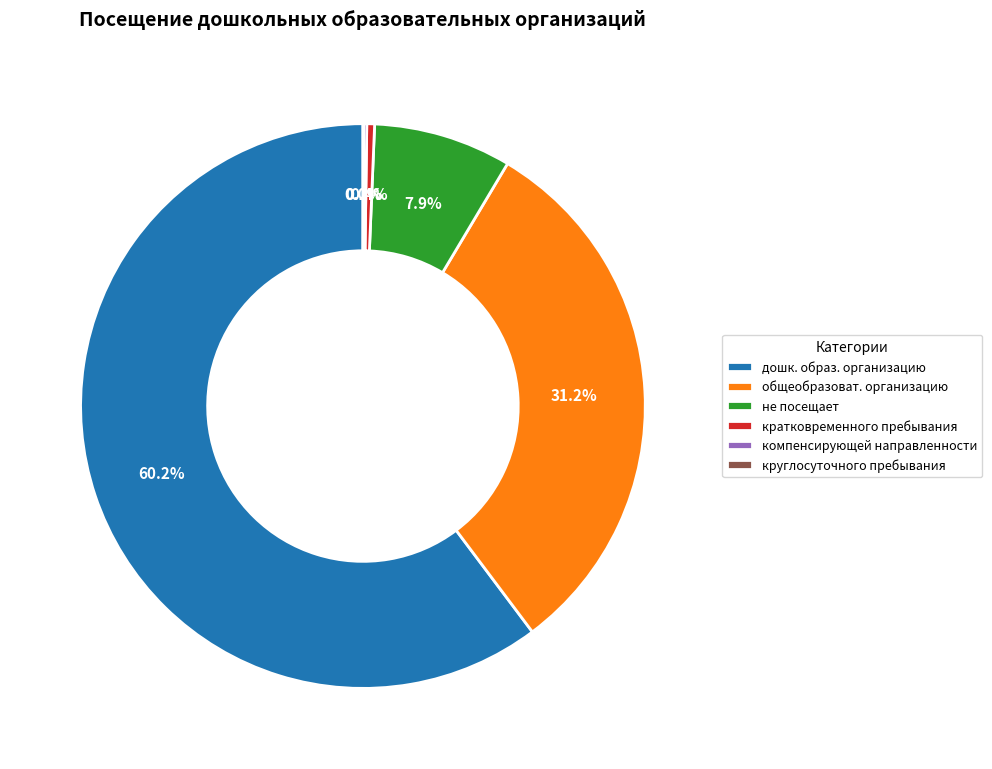

Does any single category account for the majority?

Yes